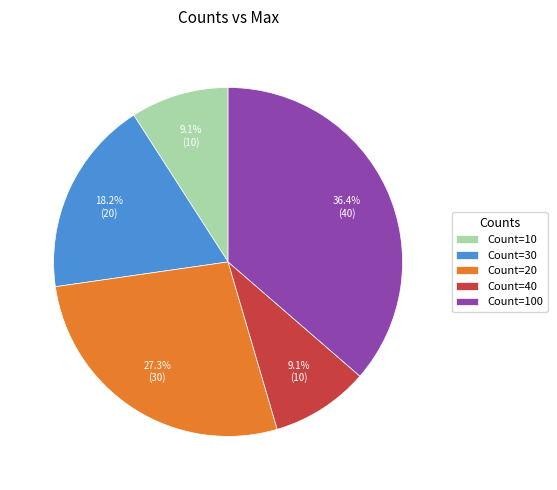

Is there a majority slice in this chart?

No